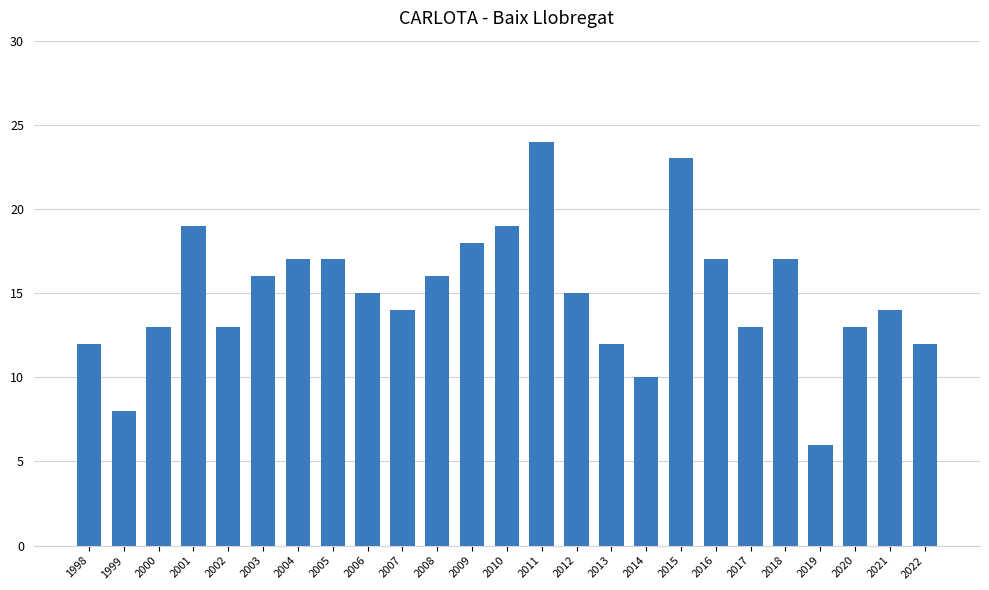

The value at 2016 is 17. True or false?

True